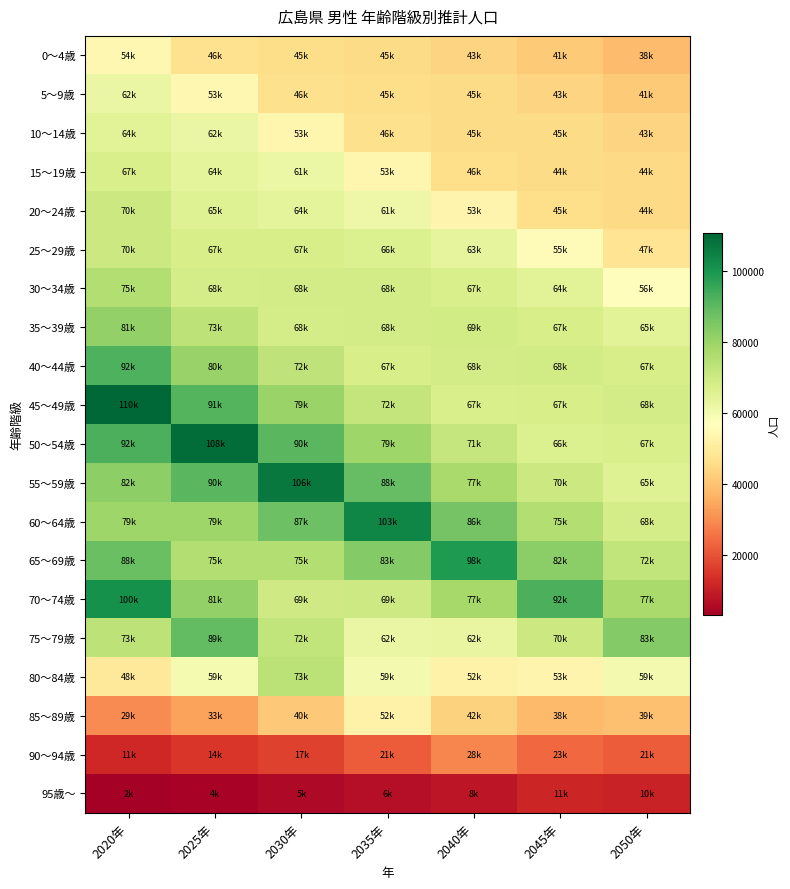

Which category has the highest value across all series?

2020年